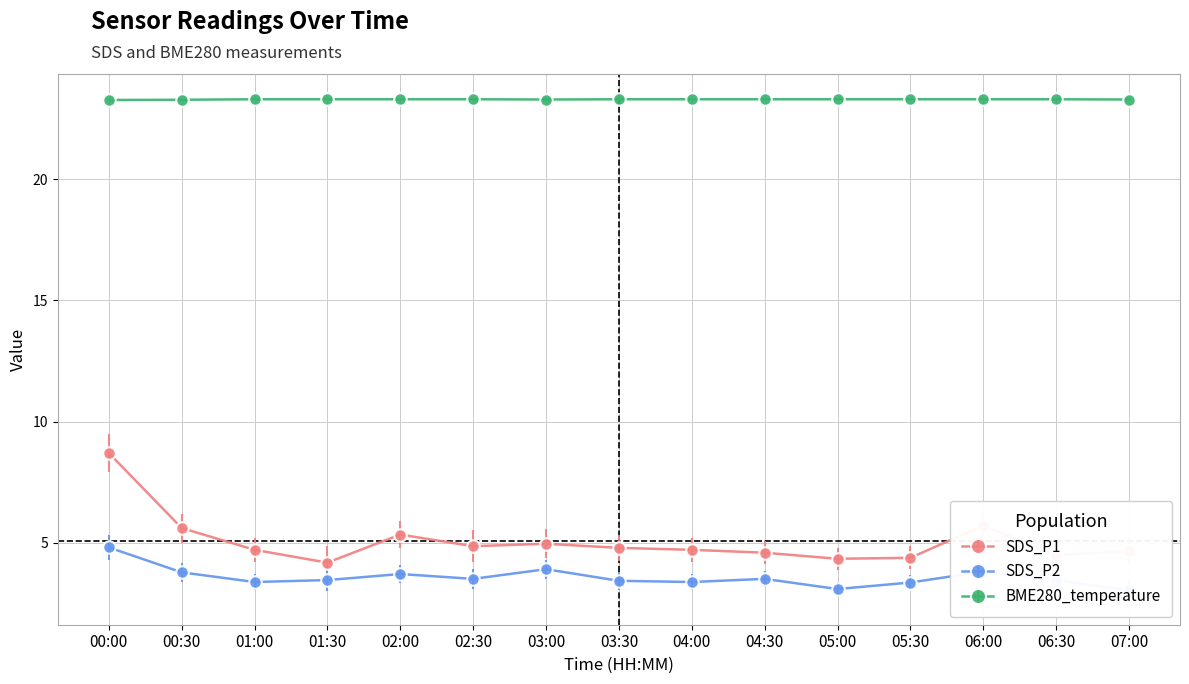

What is the maximum value for BME280_temperature?

23.3